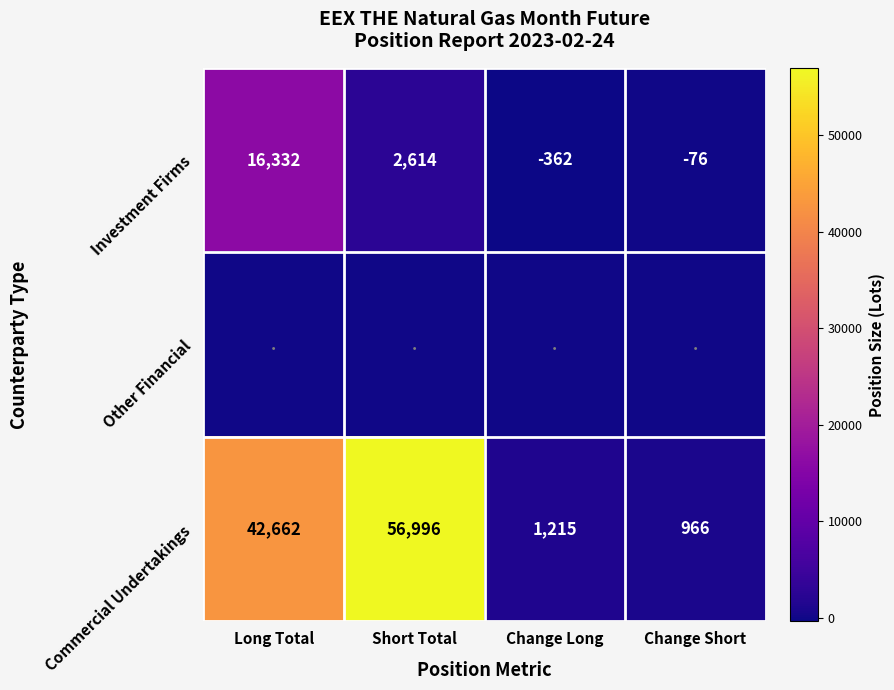

What is the sum of all Investment Firms values?

18508